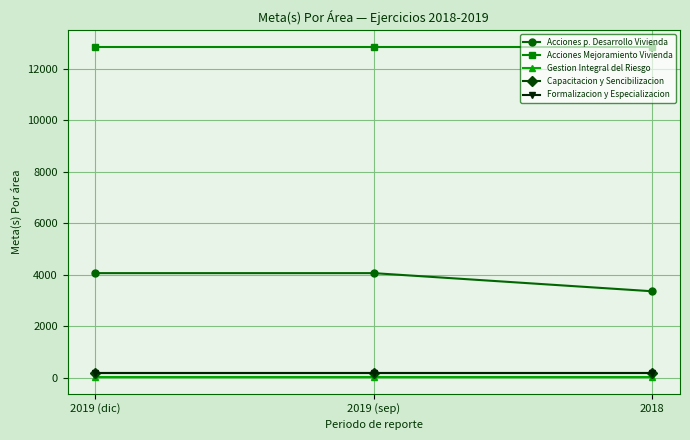

Reading left to right, extract all data points from this chart.

Acciones p. Desarrollo Vivienda: 4054	4054	3350
Acciones Mejoramiento Vivienda: 12844	12844	12844
Gestion Integral del Riesgo: 9	9	9
Capacitacion y Sencibilizacion: 165	165	165
Formalizacion y Especializacion: 165	165	165